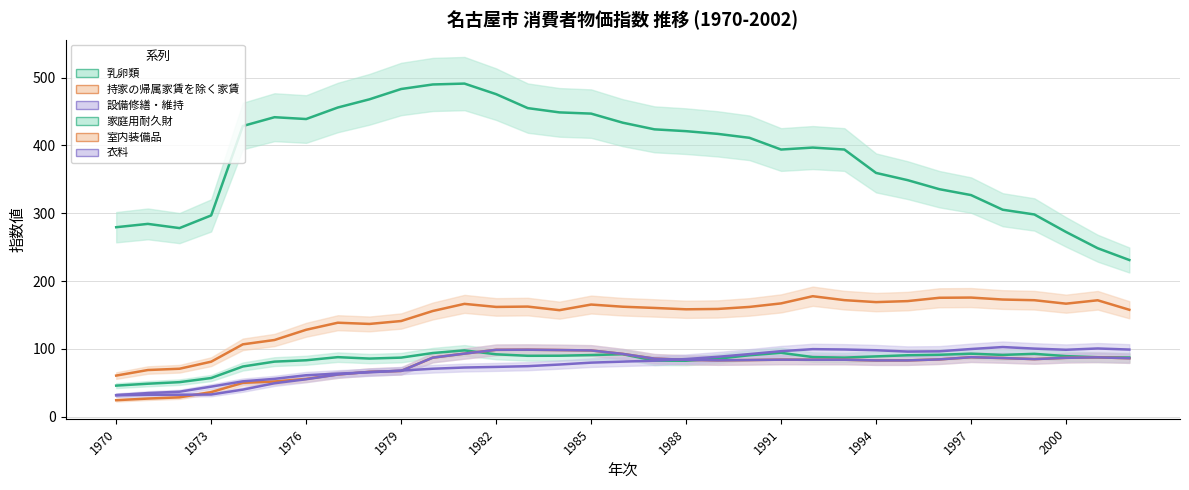

What is the maximum value shown in the chart?

491.3